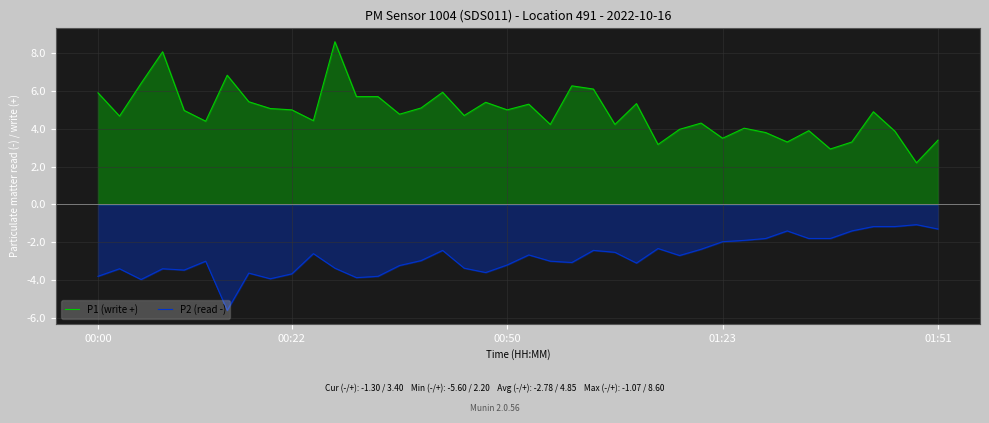

At 16, list the series in order from largest to smallest.

P1 (write +), P2 (read -)